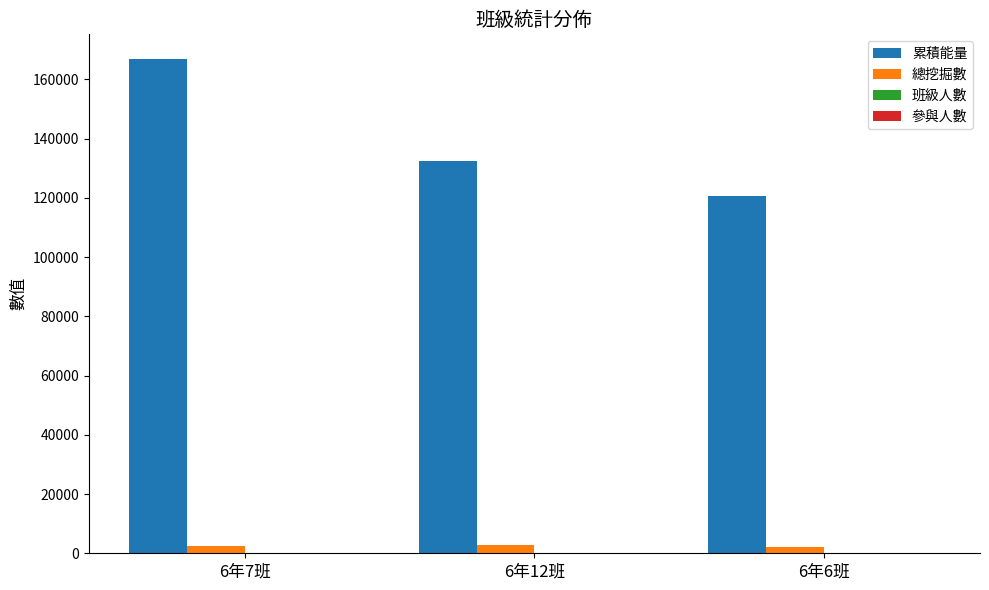

Is the value of 總挖掘數 at 6年12班 greater than the value of 累積能量 at 6年7班?

No